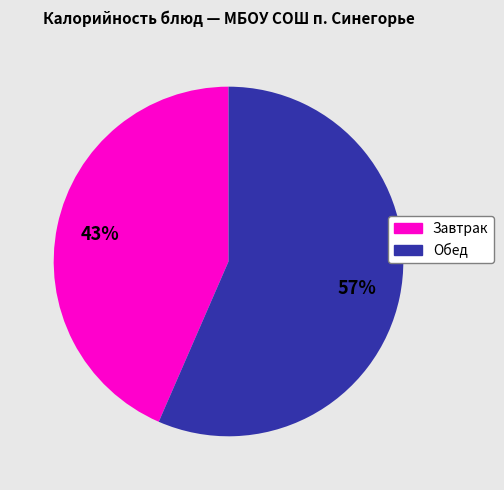

What is the majority slice?

Обед